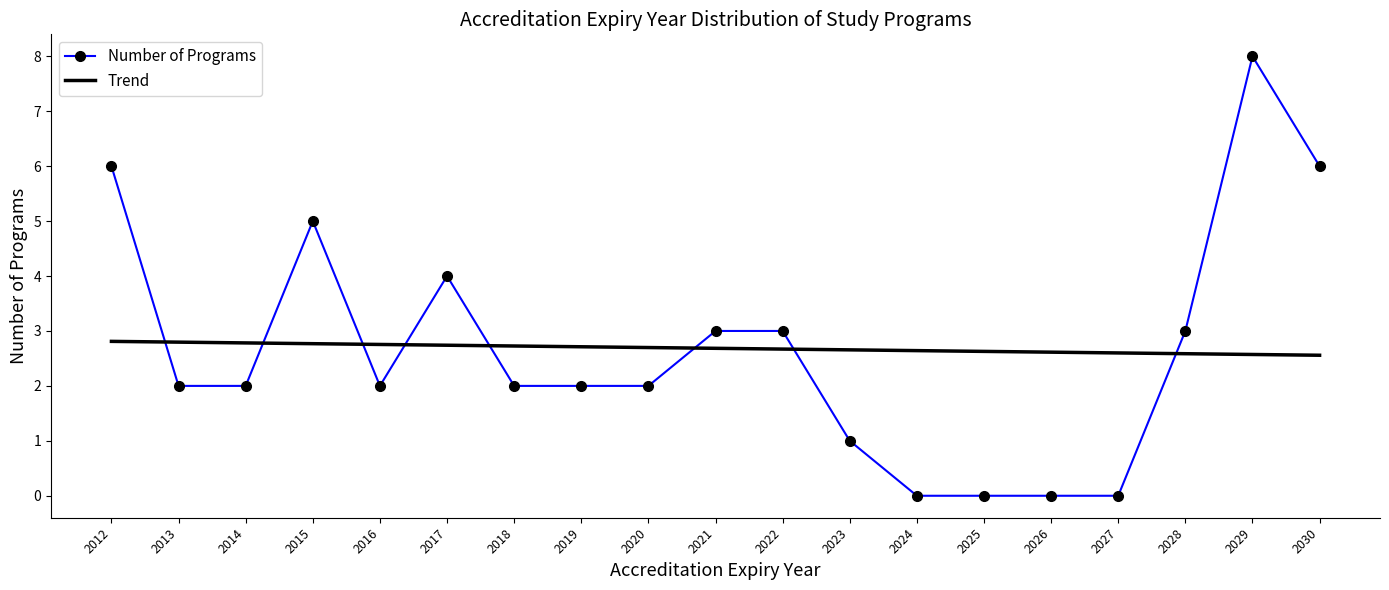

Where does the Number of Programs series first go above 2?

2012